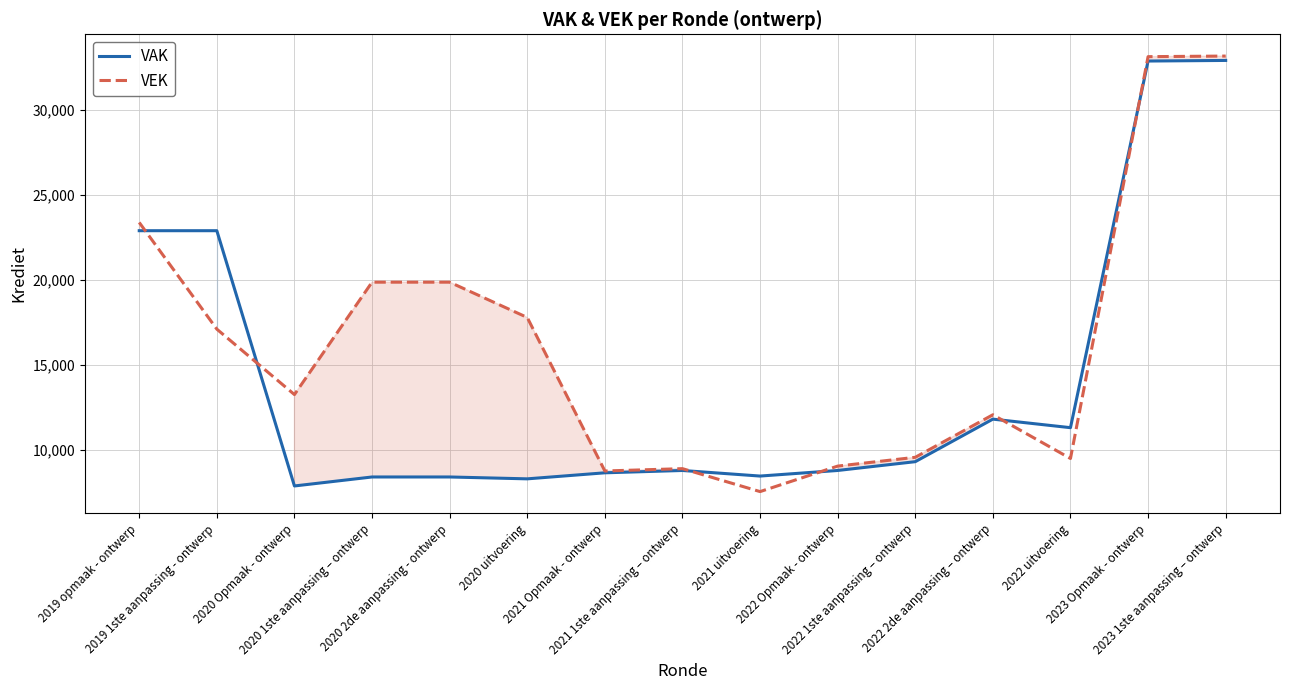

After their last crossing, which series has the higher values: VEK or VAK?

VEK